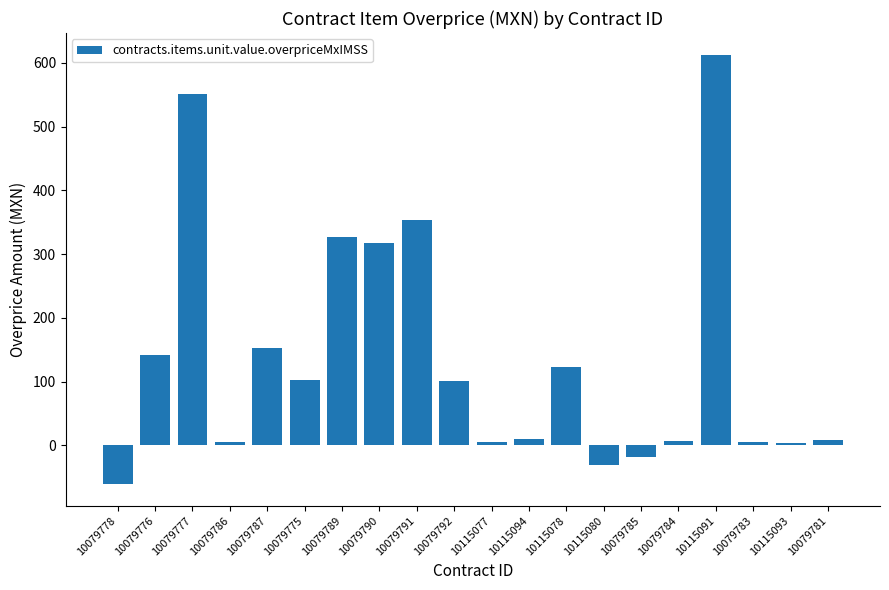

What is the change in value from 10079778 to 10079783?

+66.4